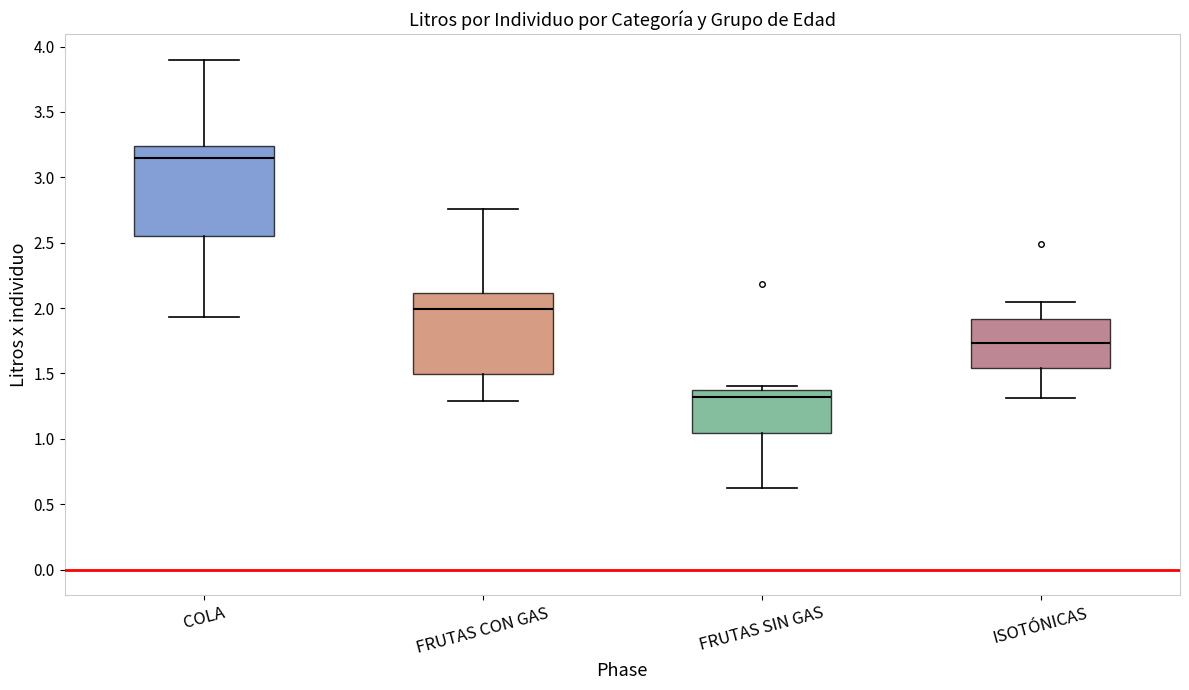

Where does the median line of the box for FRUTAS CON GAS sit on the y-axis? The values are not printed on the chart, so give them approximately, as read against the axis.

2.00